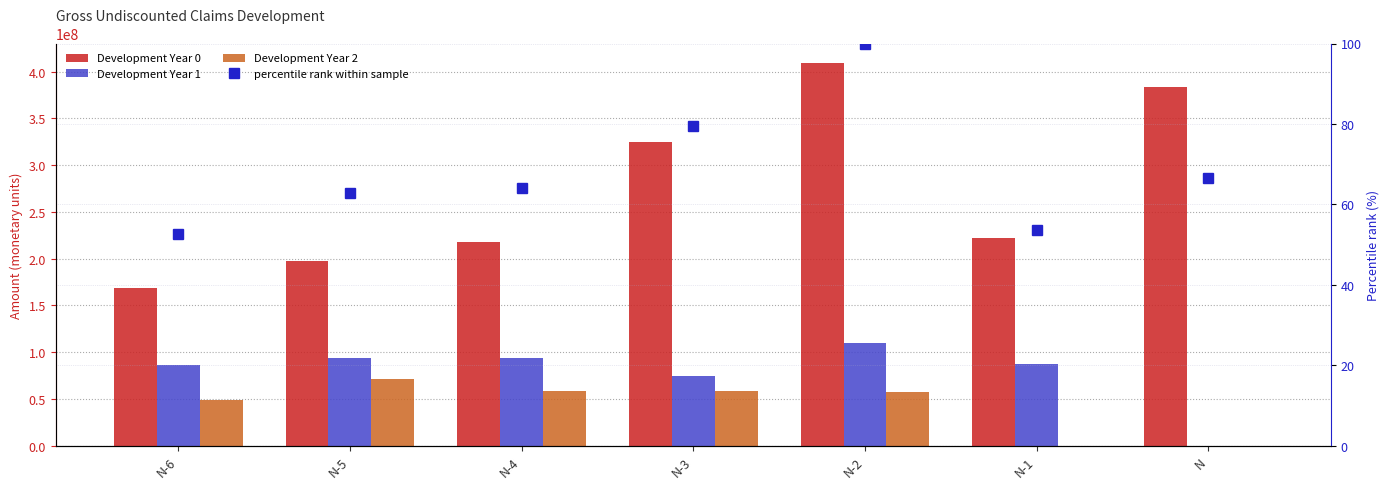

The value of Development Year 2 at N-5 is 71330625.3. True or false?

True